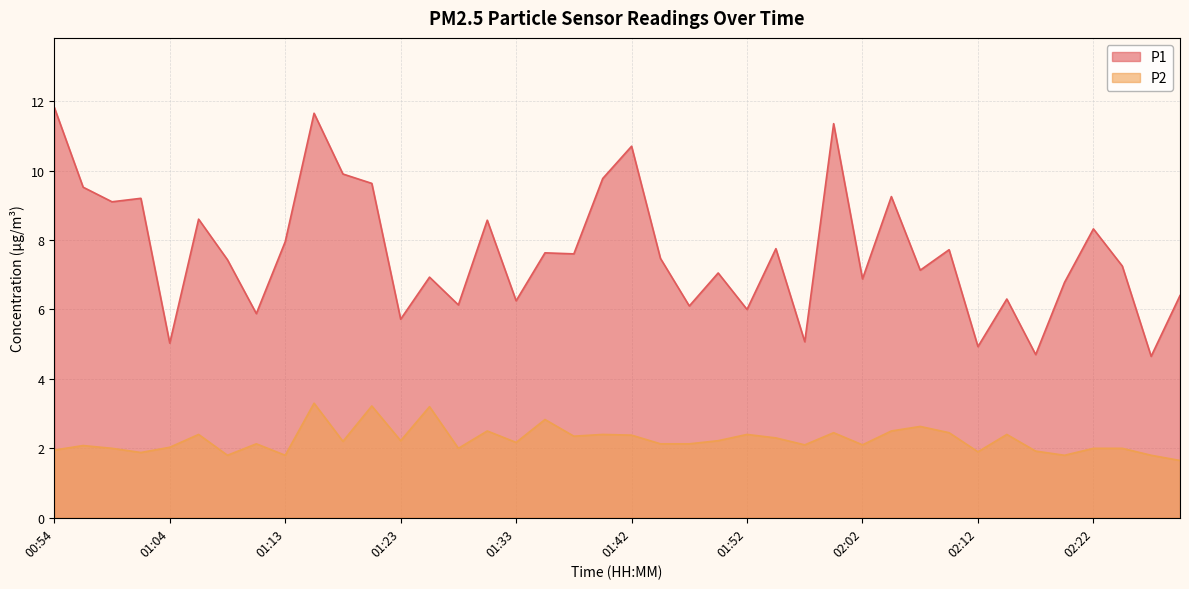

Reading left to right, list all the values displayed in this chart.

P1: 11.8	9.5	9.1	9.2	5.0	8.6	7.4	5.9	8.0	11.7	9.9	9.6	5.7	6.9	6.1	8.6	6.2	7.6	7.6	9.8	10.7	7.5	6.1	7.0	6.0	7.8	5.1	11.3	6.9	9.2	7.1	7.7	4.9	6.3	4.7	6.8	8.3	7.2	4.7	6.4
P2: 1.9	2.1	2.0	1.9	2.0	2.4	1.8	2.1	1.8	3.3	2.2	3.2	2.2	3.2	2.0	2.5	2.2	2.8	2.4	2.4	2.4	2.1	2.1	2.2	2.4	2.3	2.1	2.5	2.1	2.5	2.6	2.5	1.9	2.4	1.9	1.8	2.0	2.0	1.8	1.6